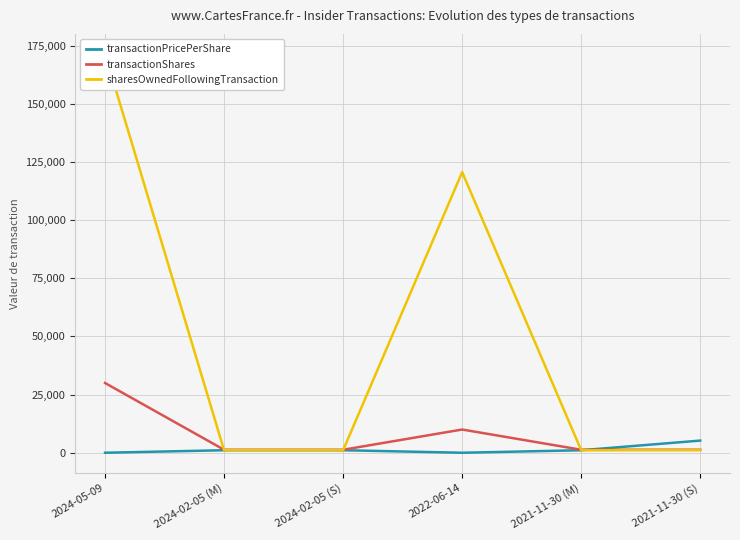

What position from the left is 2021-11-30 (S)?

6